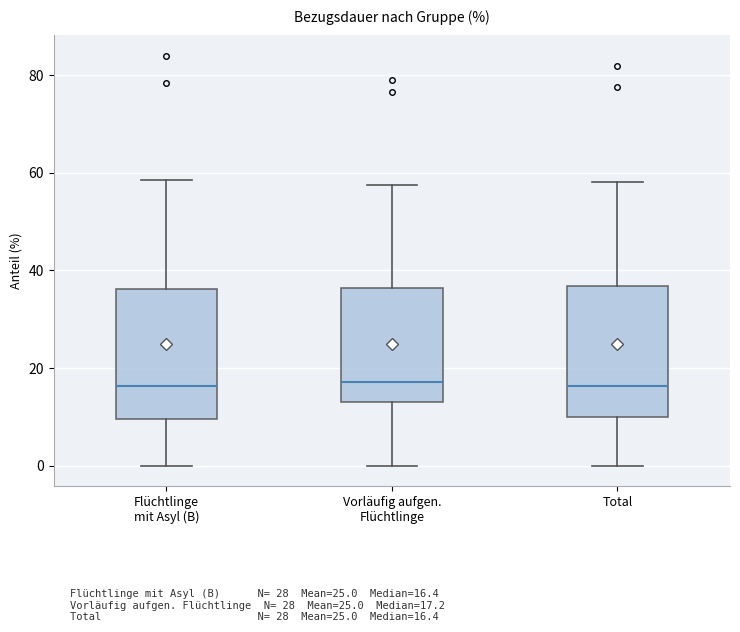

Reading left to right, transcribe this box plot: for each box, give where its median line is, the range the box spans, and where its two whiskers end, as read against the y-axis. The values are not printed on the chart, so give them approximately, as read against the axis.

Flüchtlinge mit Asyl (B): median 16, box 10 to 36, whiskers 0 to 58
Vorläufig aufgen. Flüchtlinge: median 18, box 14 to 36, whiskers 0 to 58
Total: median 16, box 10 to 36, whiskers 0 to 58